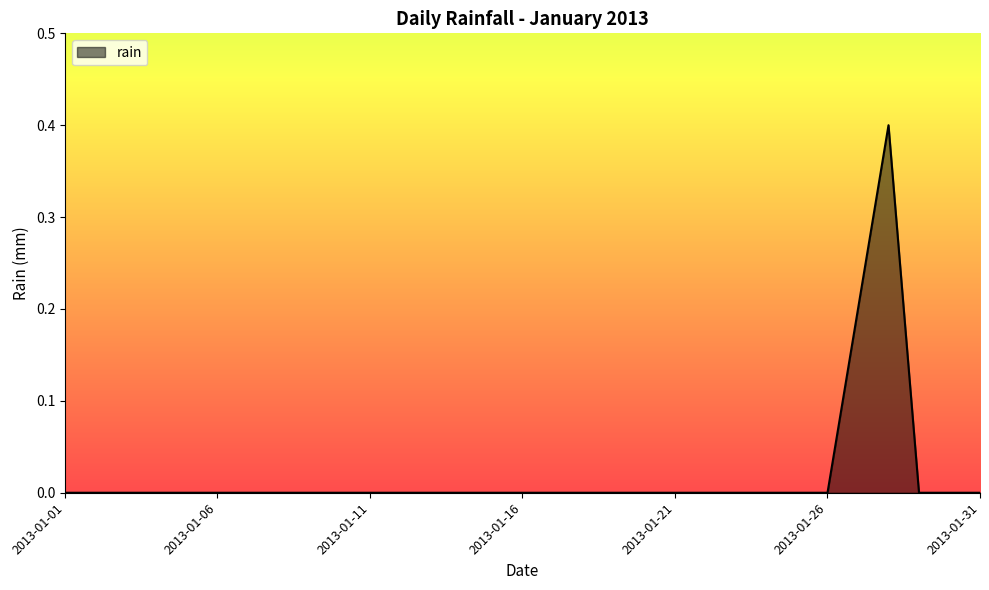

What is the difference between the maximum and minimum values?

0.4